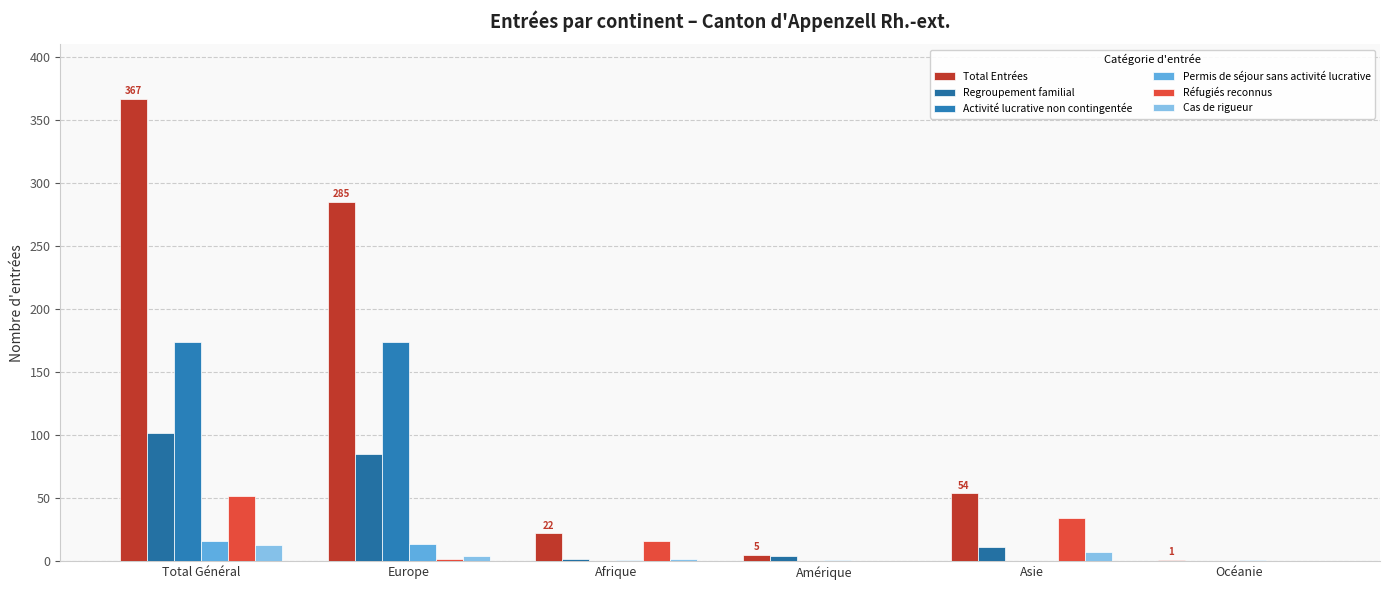

What is the total value across all series at Amérique?

10